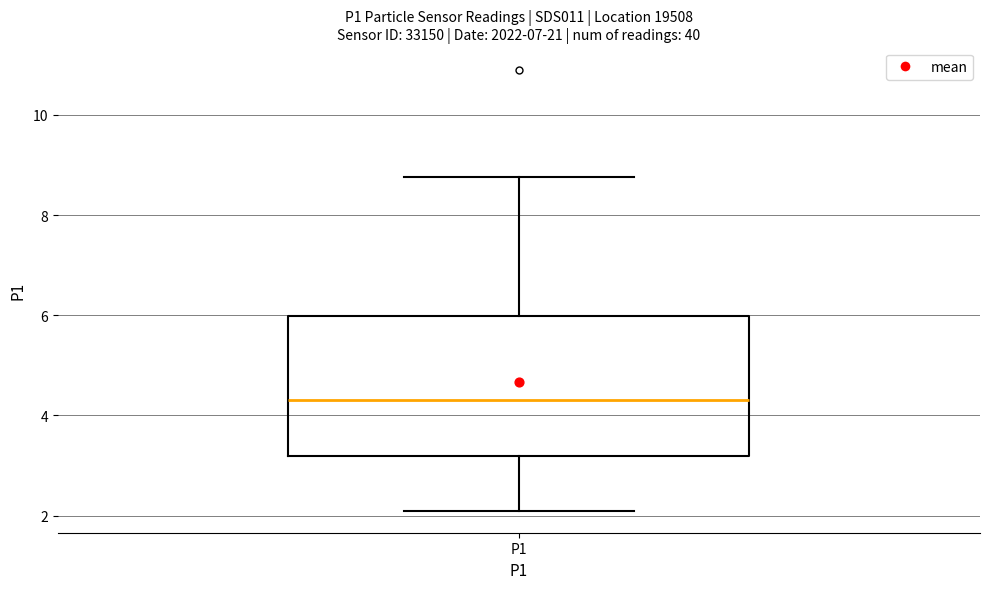

Where does the upper whisker of the box for P1 end on the y-axis? The values are not printed on the chart, so give them approximately, as read against the axis.

8.8